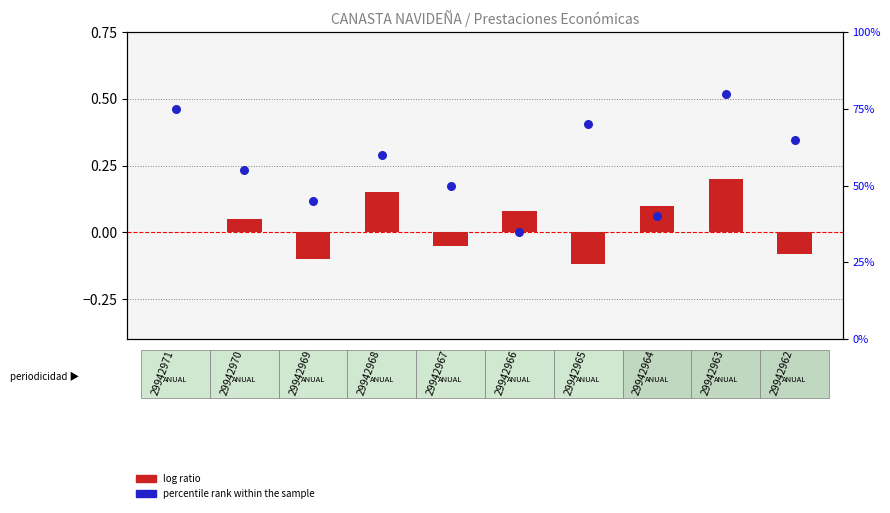

Which series has the largest Y range (max minus min)?

percentile rank within the sample